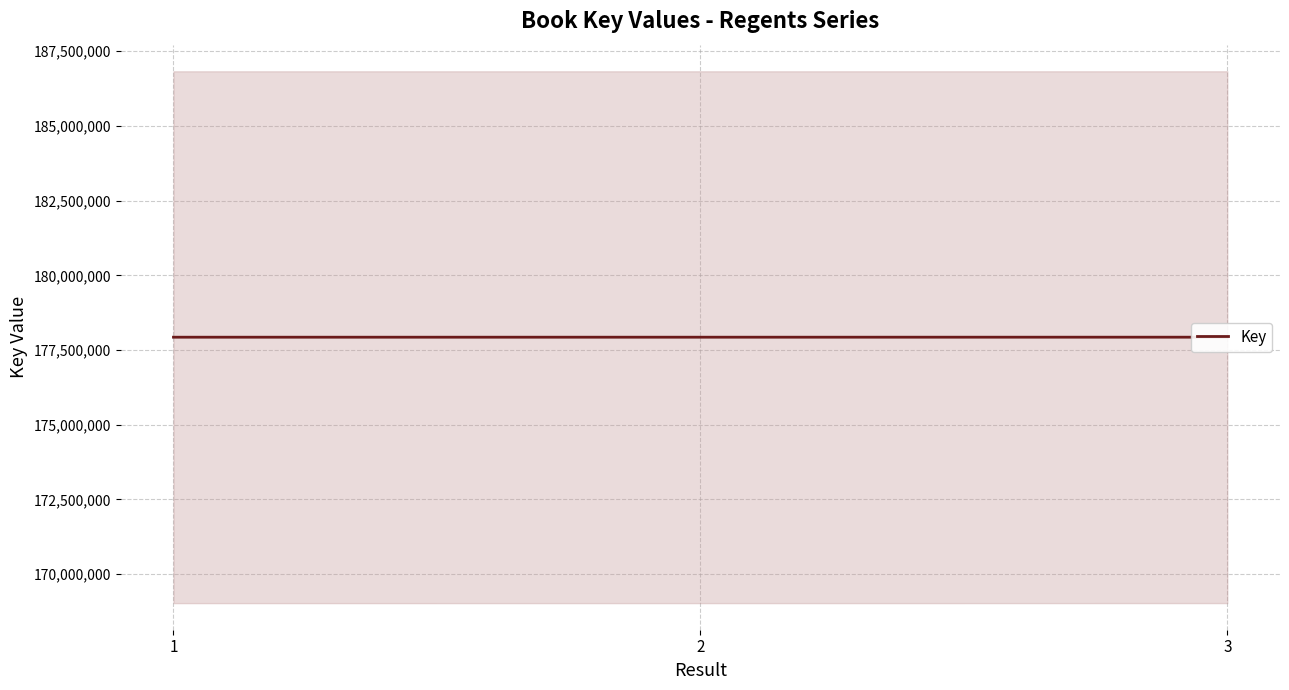

Does the chart display data point markers on the line(s)?

No